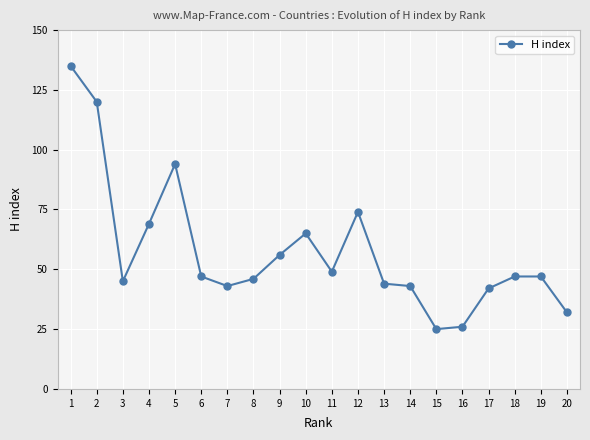

Where is the data nearest to the value 80?

12